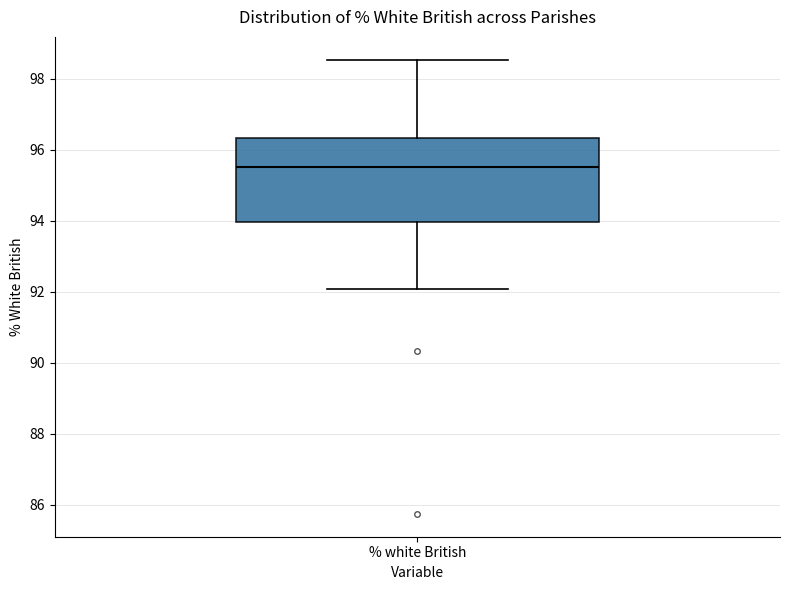

Read this box plot against the y-axis: the position of the median line, the range covered by the box, and the ends of both whiskers. The values are not printed on the chart, so give them approximately, as read against the axis.

median 95.6, box 94.0 to 96.4, whiskers 92.0 to 98.6